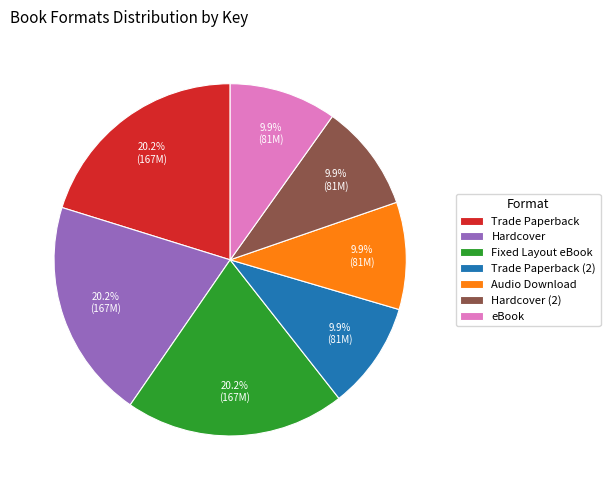

How many segments does this pie chart have?

7